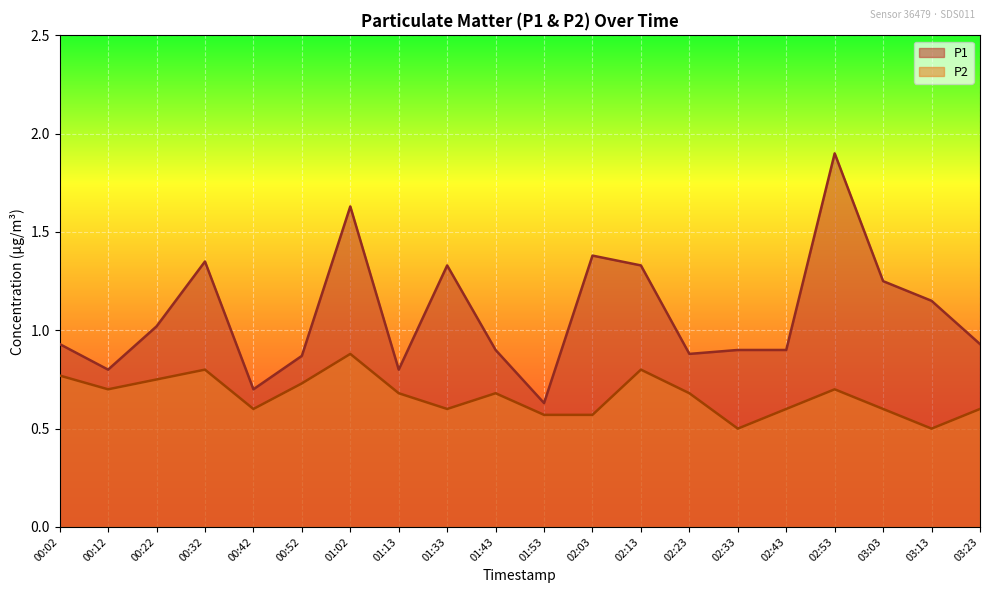

Where is the first local minimum for P2?

00:12